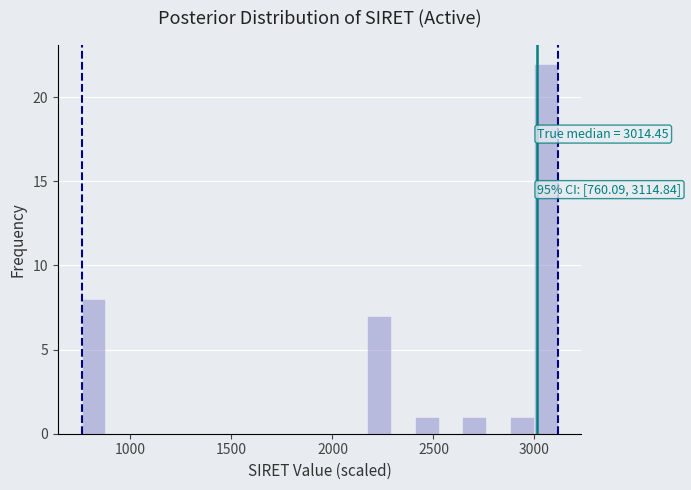

Around what value on the x-axis is the tallest bar? Give the approximate position of its centre, as read against the axis.

3050